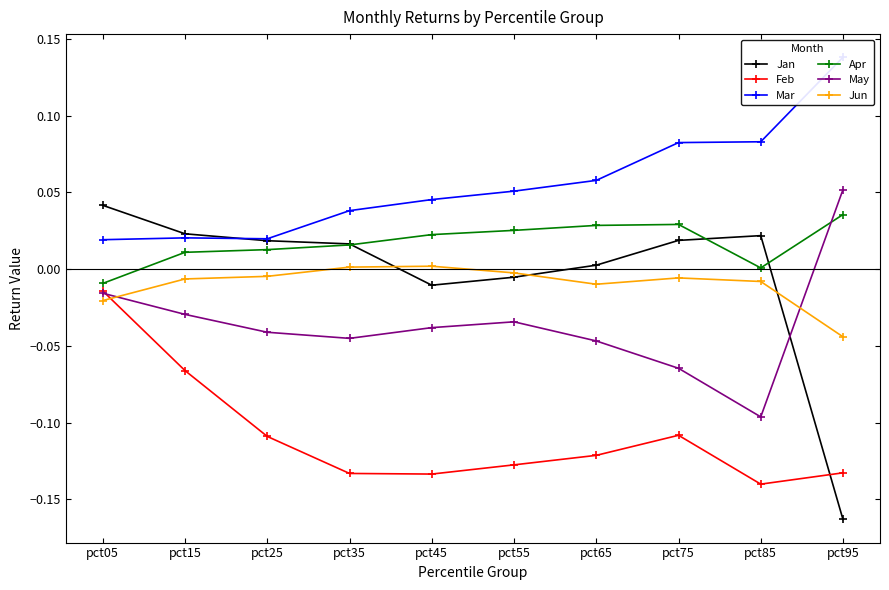

True or false: Mar and Jun intersect in this chart.

False